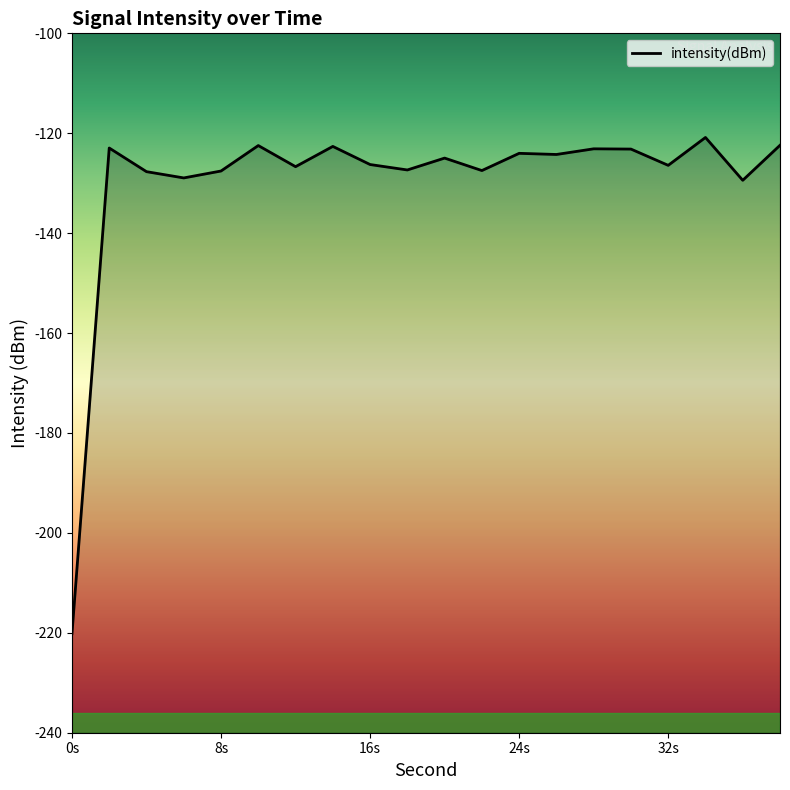

What is the difference between the maximum and minimum values?

99.3